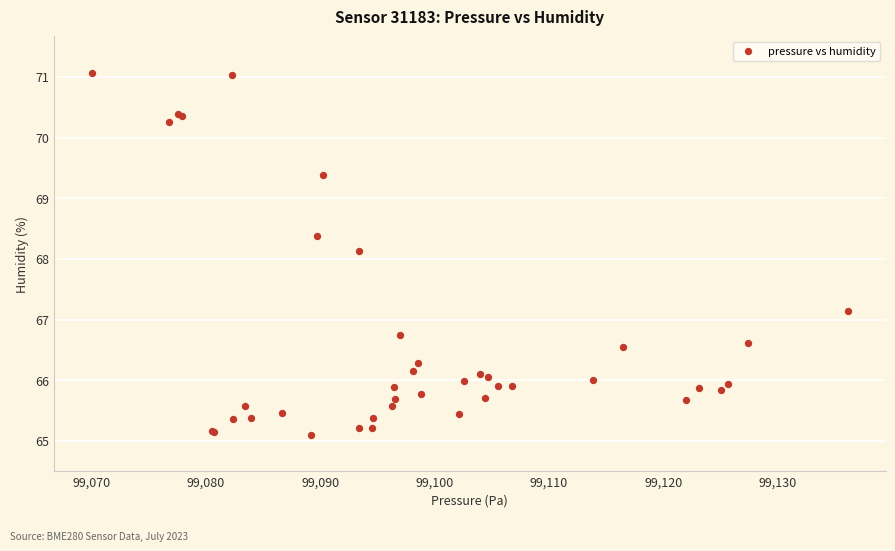

What Y value in the scatter plot is closest to 68?

68.1